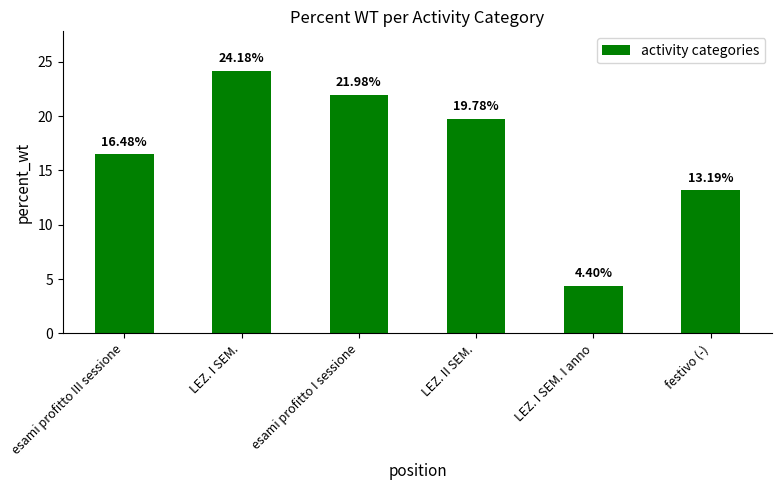

What is the change in value from esami profitto III sessione to LEZ. I SEM.?

+7.7